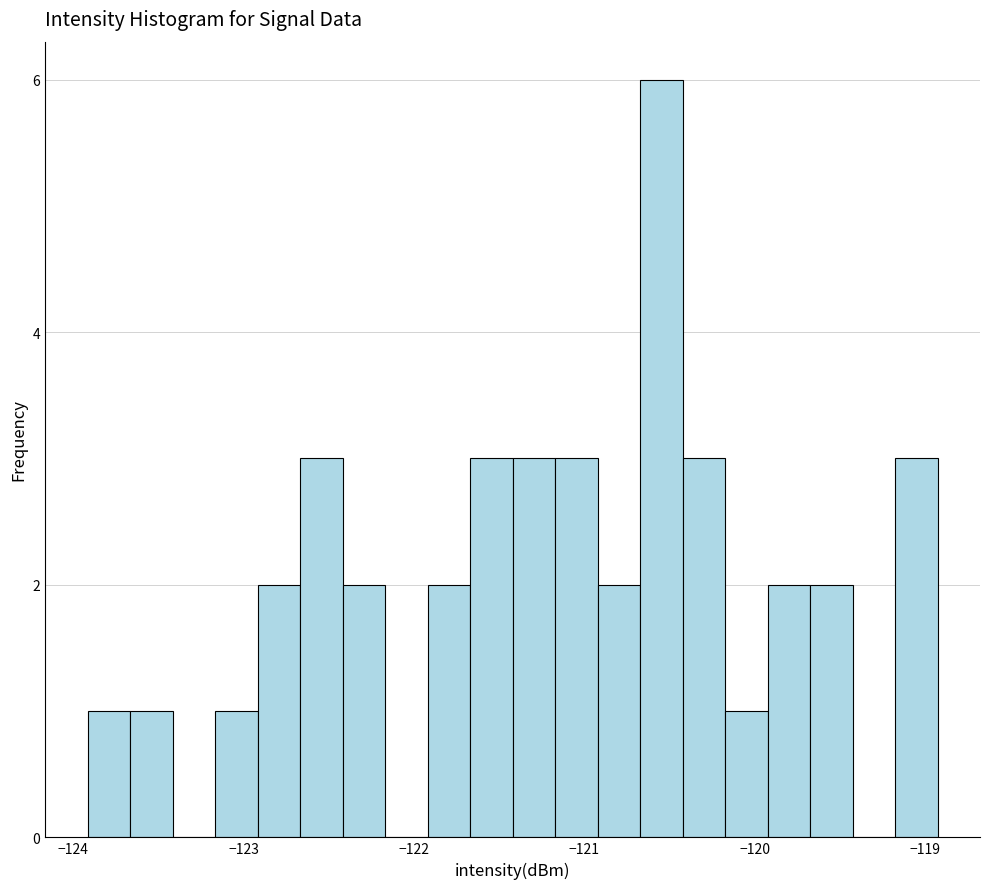

Around what value on the x-axis is the tallest bar? Give the approximate position of its centre, as read against the axis.

-120.5